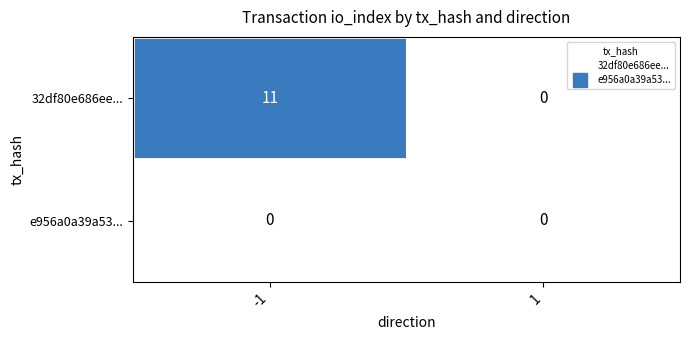

Reading right to left, transcribe all the data shown in this chart.

32df80e686ee...: 0	11
e956a0a39a53...: 0	0